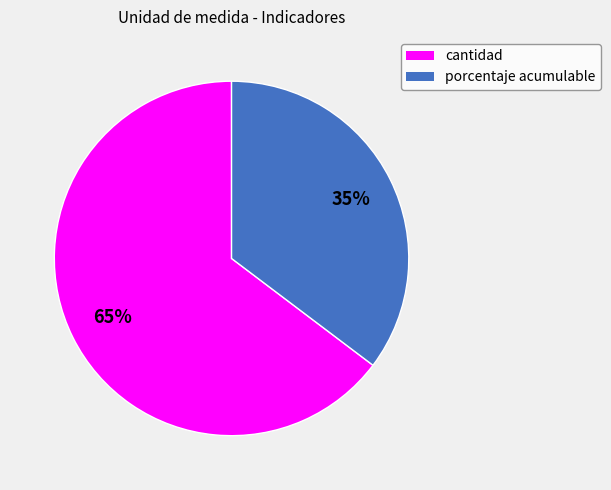

Does any single category account for the majority?

Yes